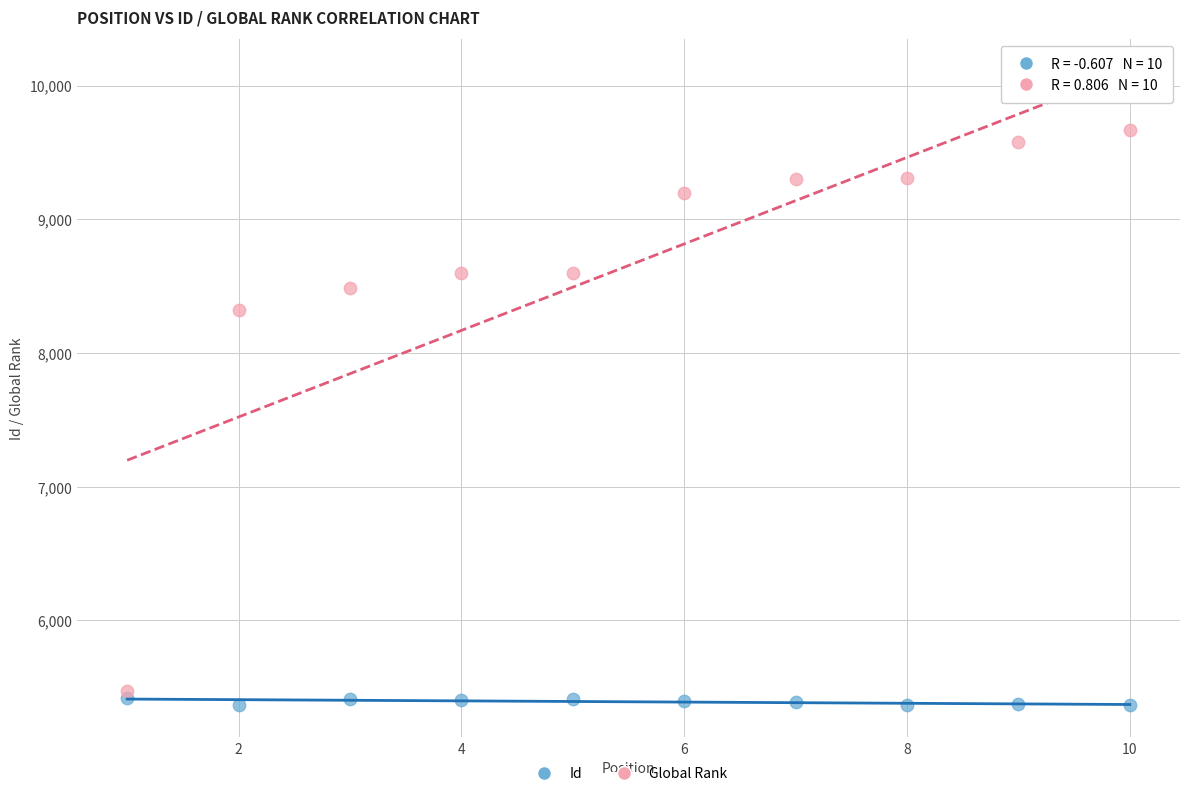

In the Global Rank series, what Y value is closest to 7570?

8324